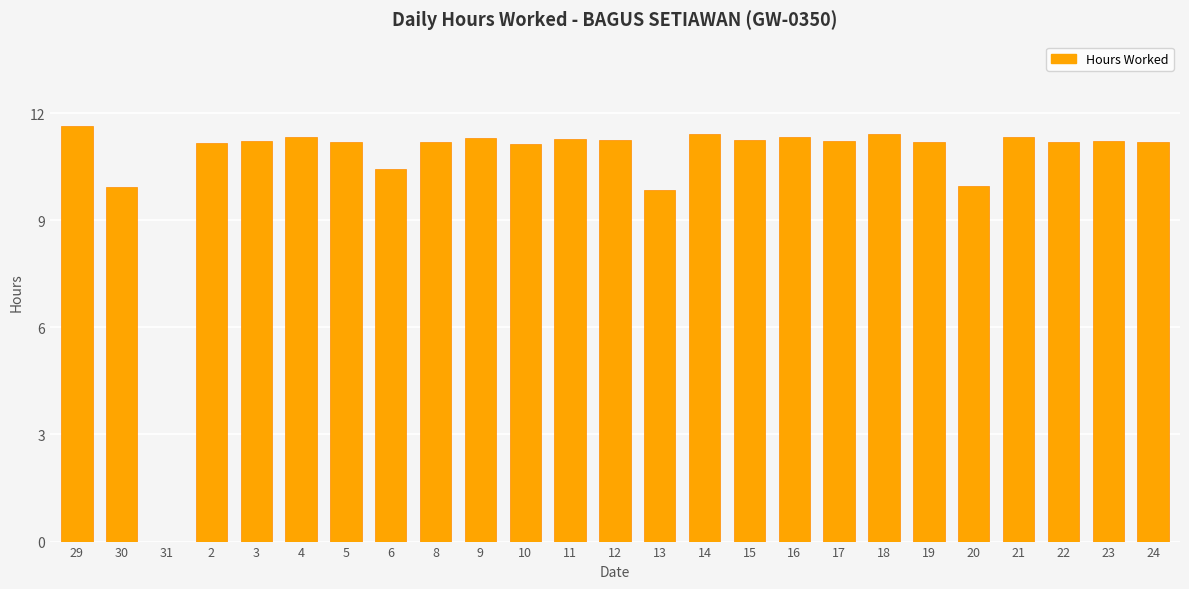

What is the greatest value displayed?

11.6